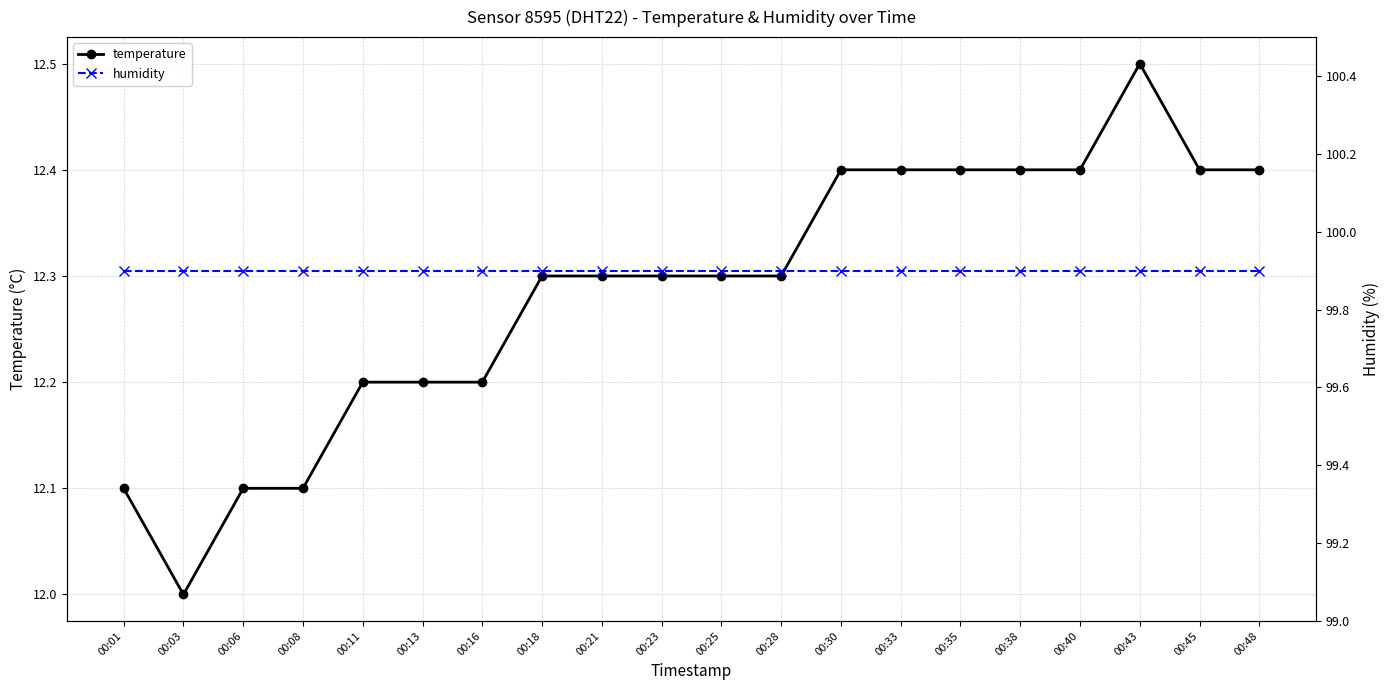

What is the maximum value for temperature?

12.5